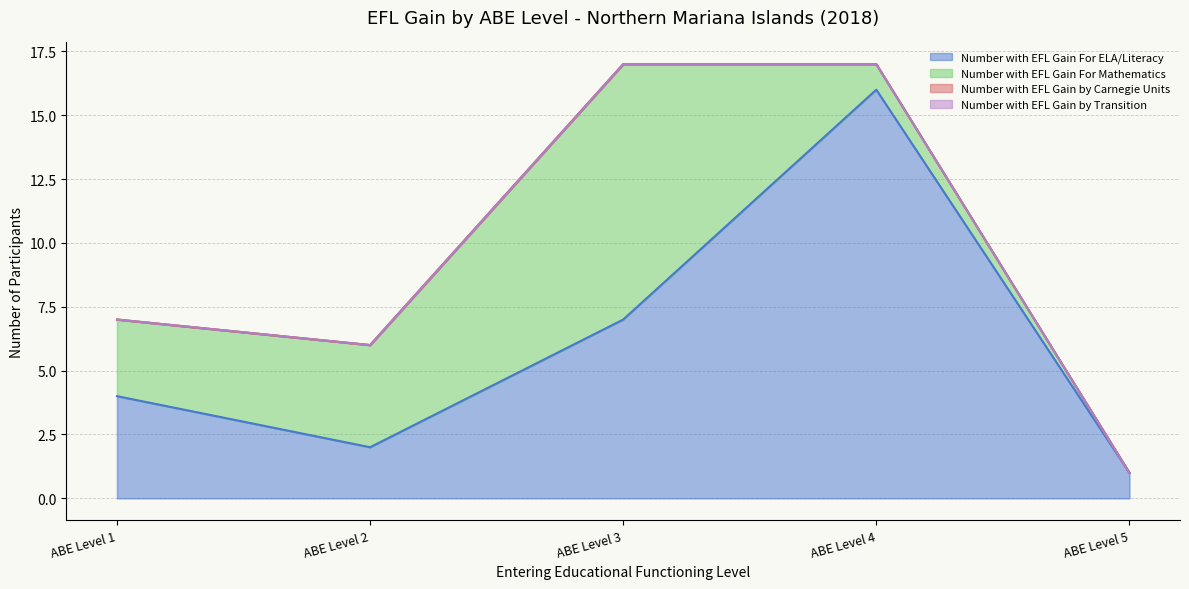

What is the total value across all series at ABE Level 5?

1